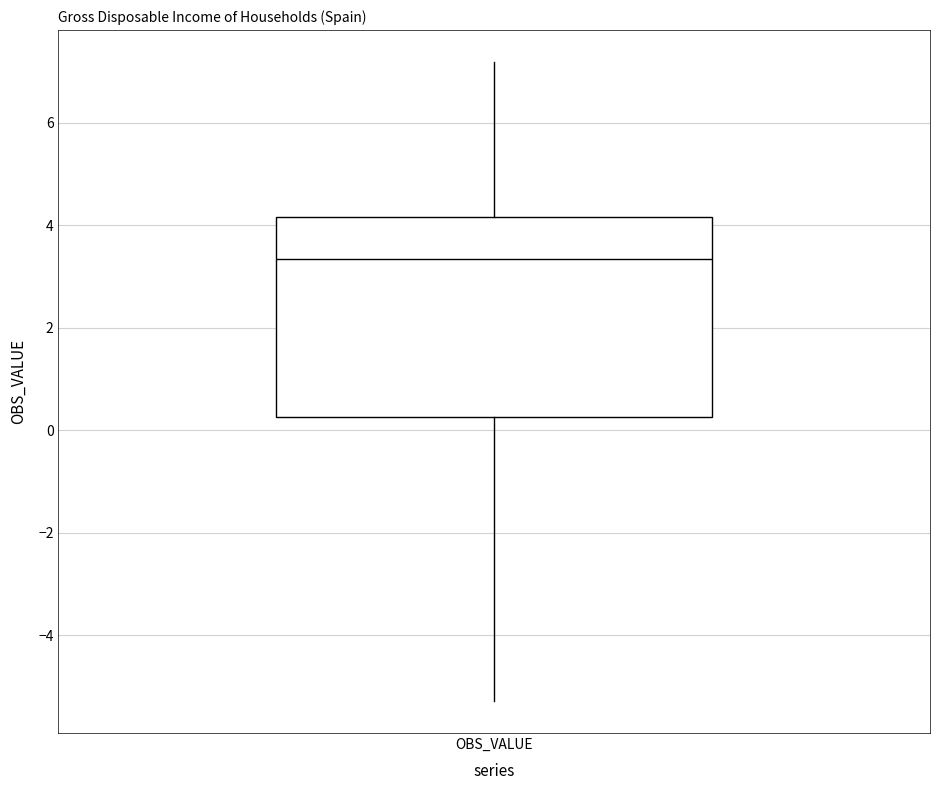

Where does the upper whisker of the box for OBS_VALUE end on the y-axis? The values are not printed on the chart, so give them approximately, as read against the axis.

7.2